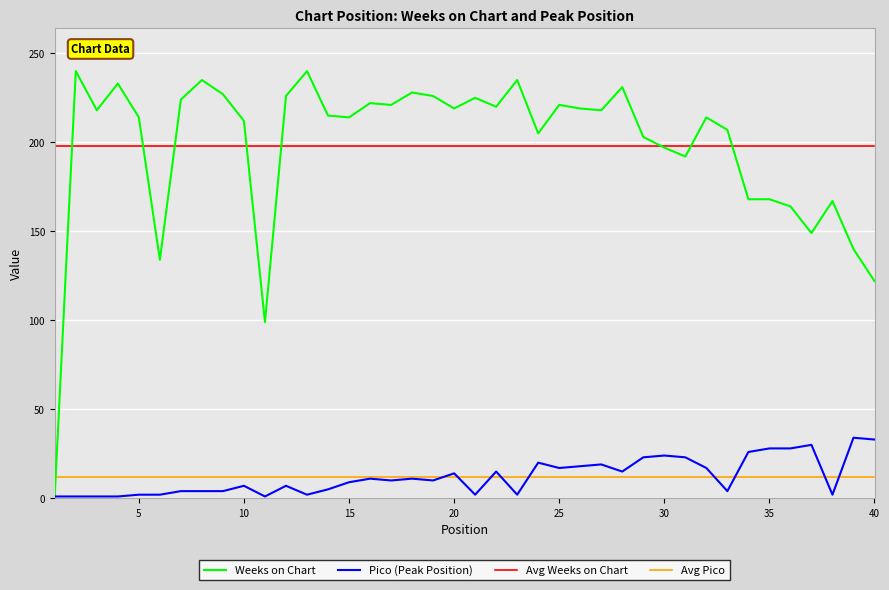

Rank the series by their maximum value, from highest to lowest.

Weeks on Chart, Avg Weeks on Chart, Pico (Peak Position), Avg Pico